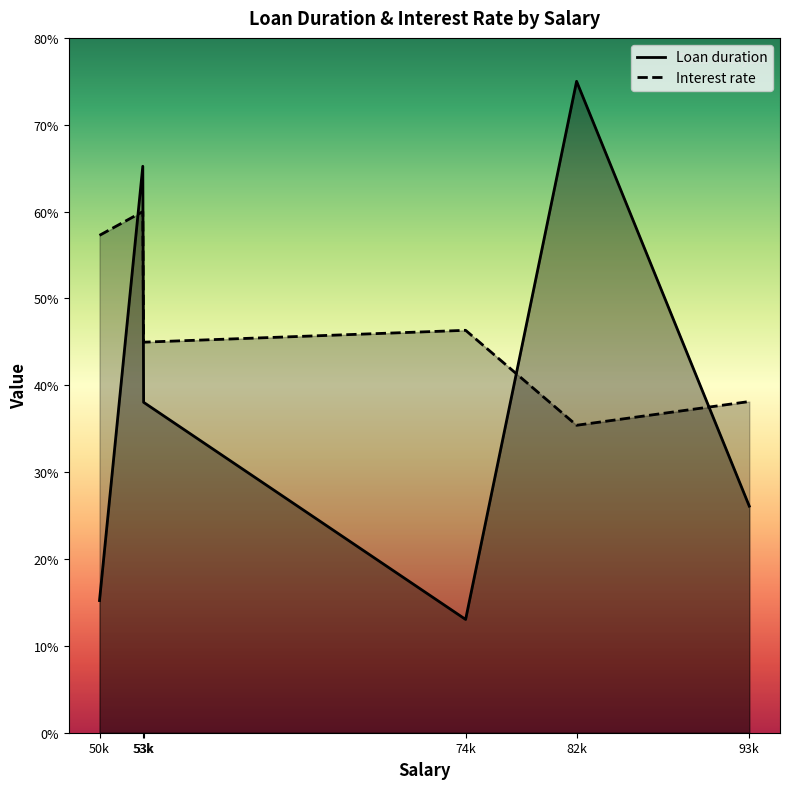

In Interest rate, how many points are lower than both neighbors (excluding endpoints)?

2